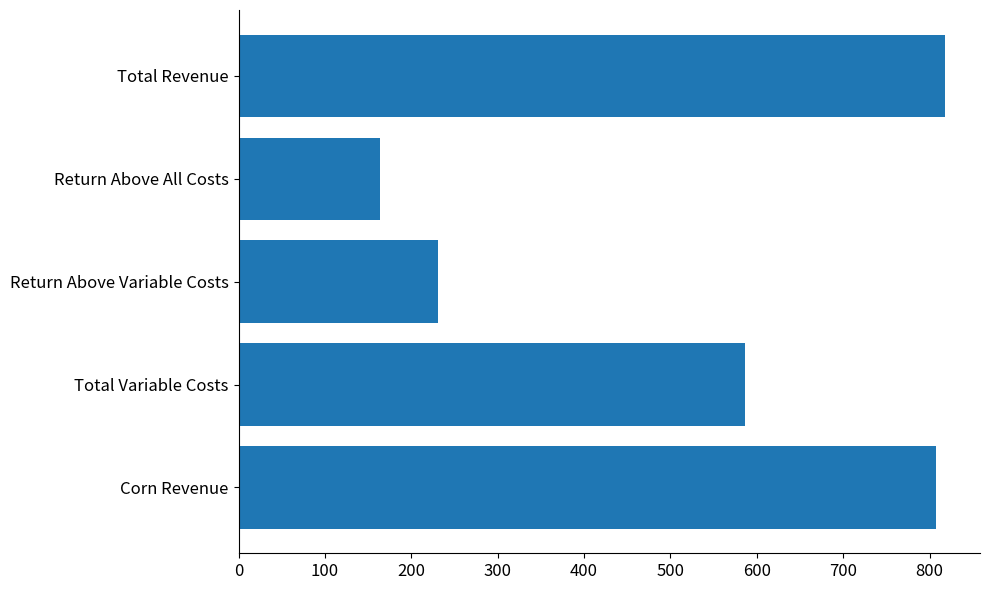

Count the number of values greater than 586.

3